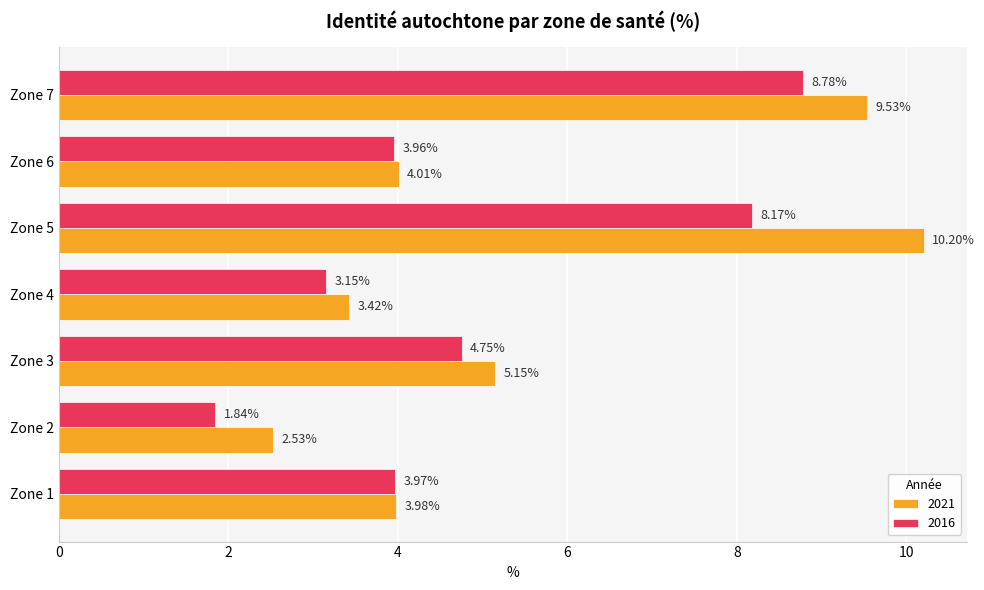

What is the sum of the 2016 values at Zone 4 and Zone 6?

7.1